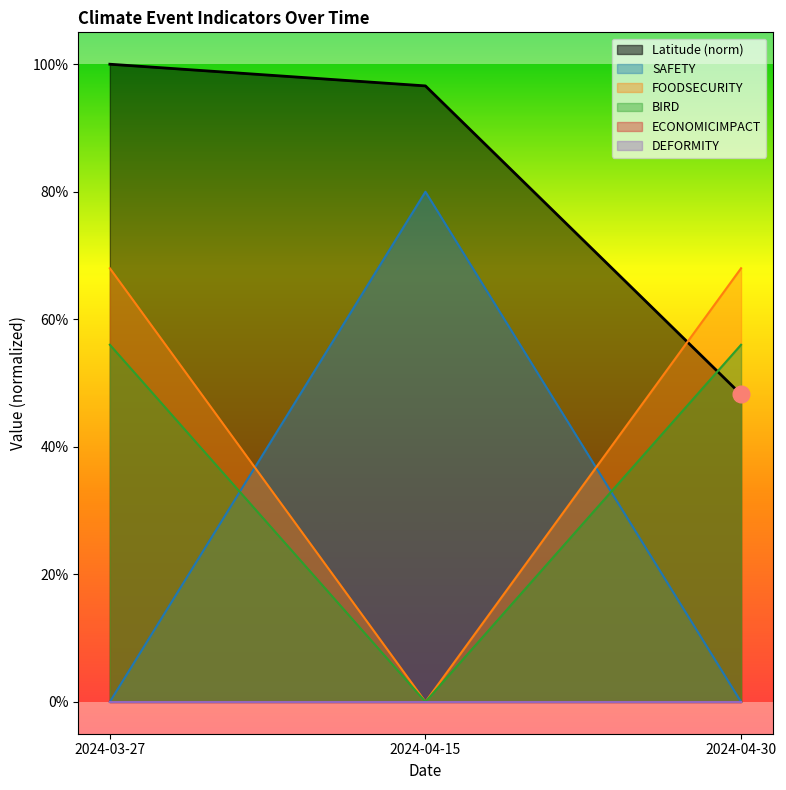

The Latitude series shows 0.6 at 2024-04-15. True or false?

False